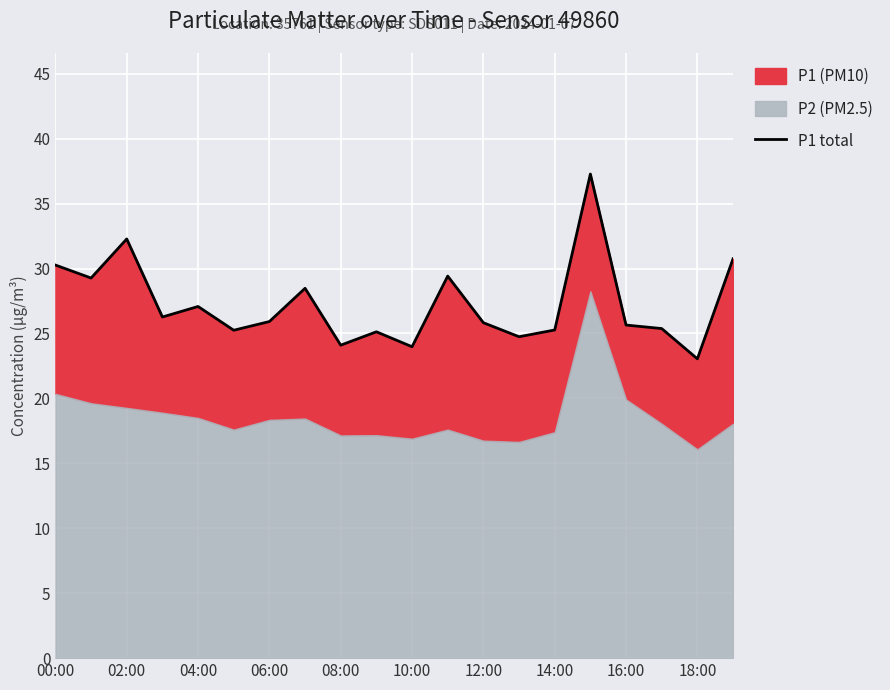

What is the smallest value displayed?

23.1